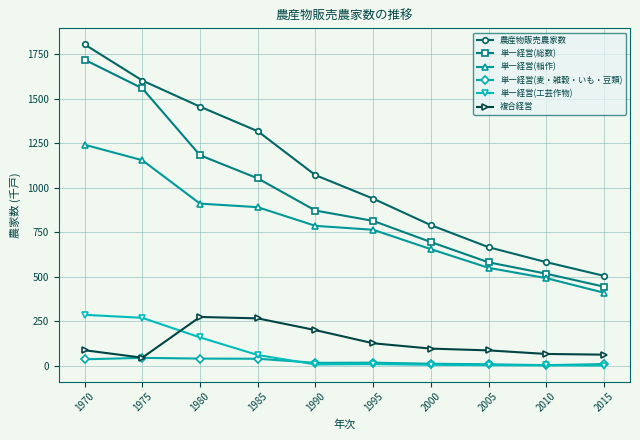

Which category has the highest value across all series?

1970